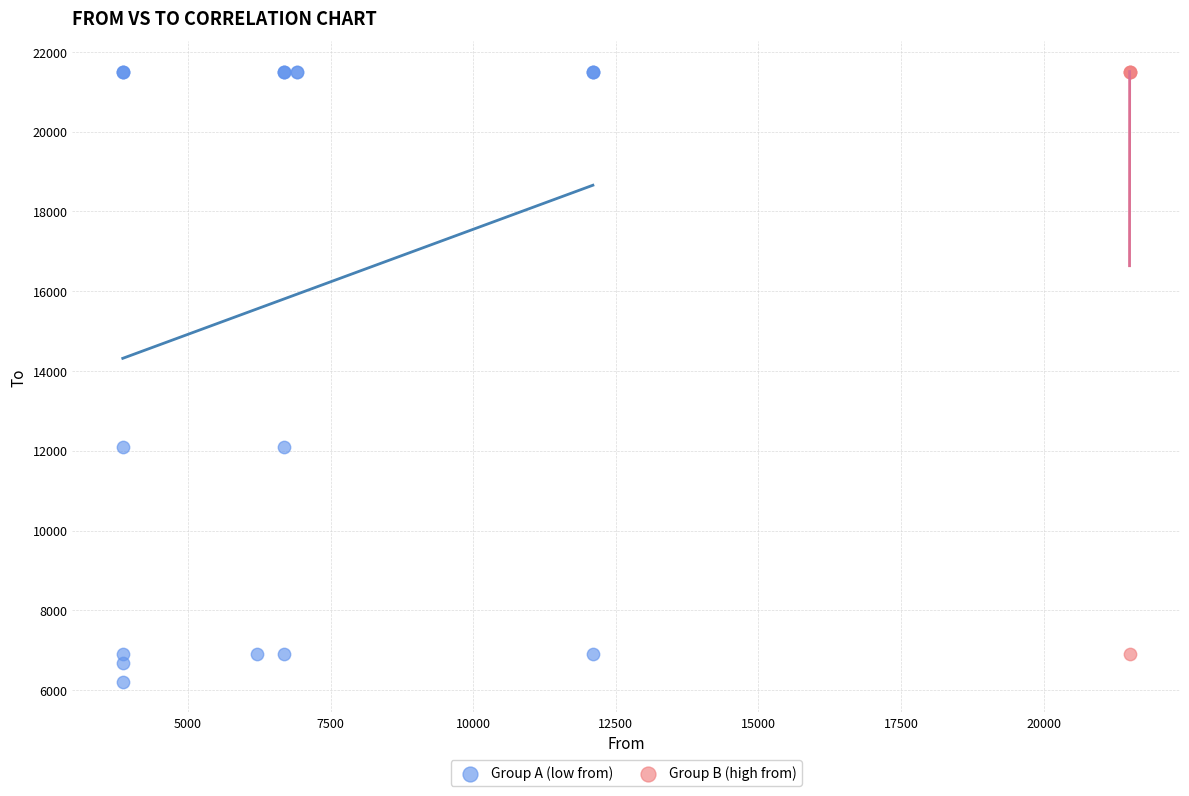

Which series reaches the minimum Y coordinate?

Group A (low from)